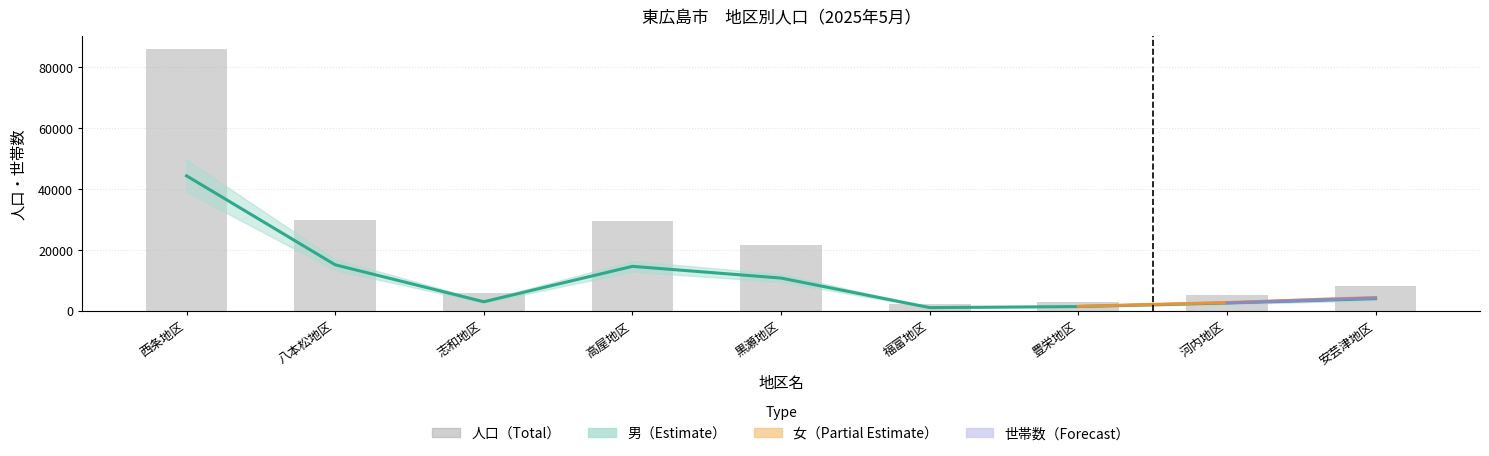

What is the difference between the maximum and minimum values in the 男 series?

43332